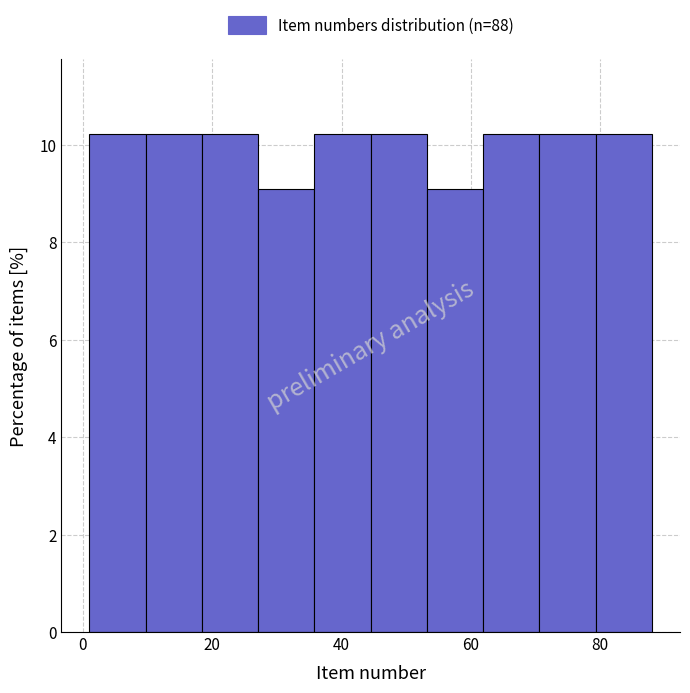

Reading left to right, list every bar in this chart as the range it spans on the x-axis followed by its height. Neither the bar edges nor the heights are printed on the chart, so give them approximately, as read against the axes.

2 to 10: 10.2
10 to 18: 10.2
18 to 28: 10.2
28 to 36: 9.0
36 to 44: 10.2
44 to 54: 10.2
54 to 62: 9.0
62 to 70: 10.2
70 to 80: 10.2
80 to 88: 10.2